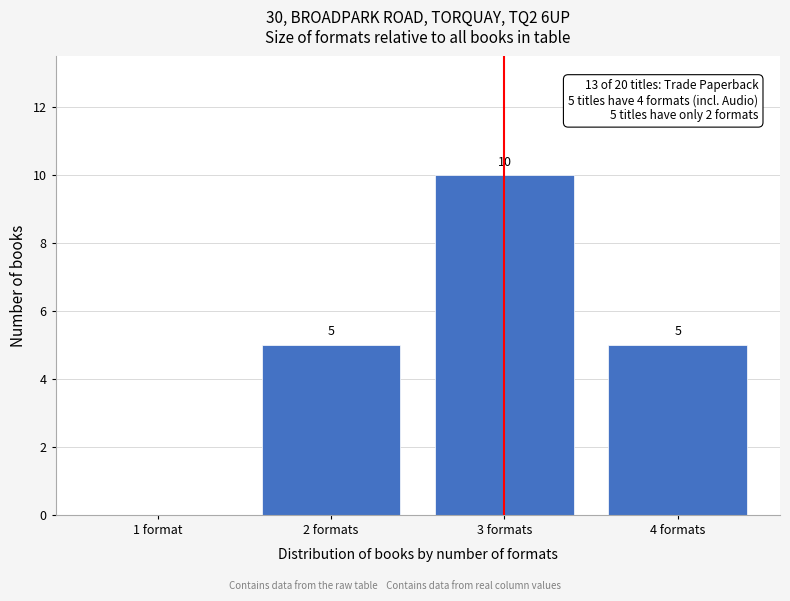

Reading right to left, transcribe all the data shown in this chart.

4 formats=5	3 formats=10	2 formats=5	1 format=0